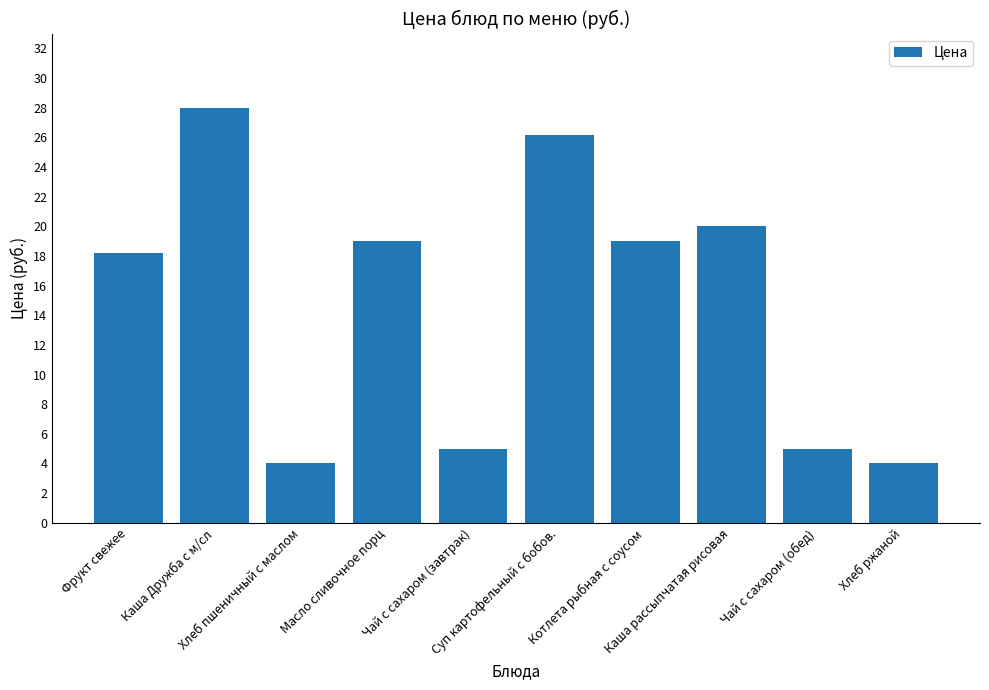

What is the minimum value shown in the chart?

4.0